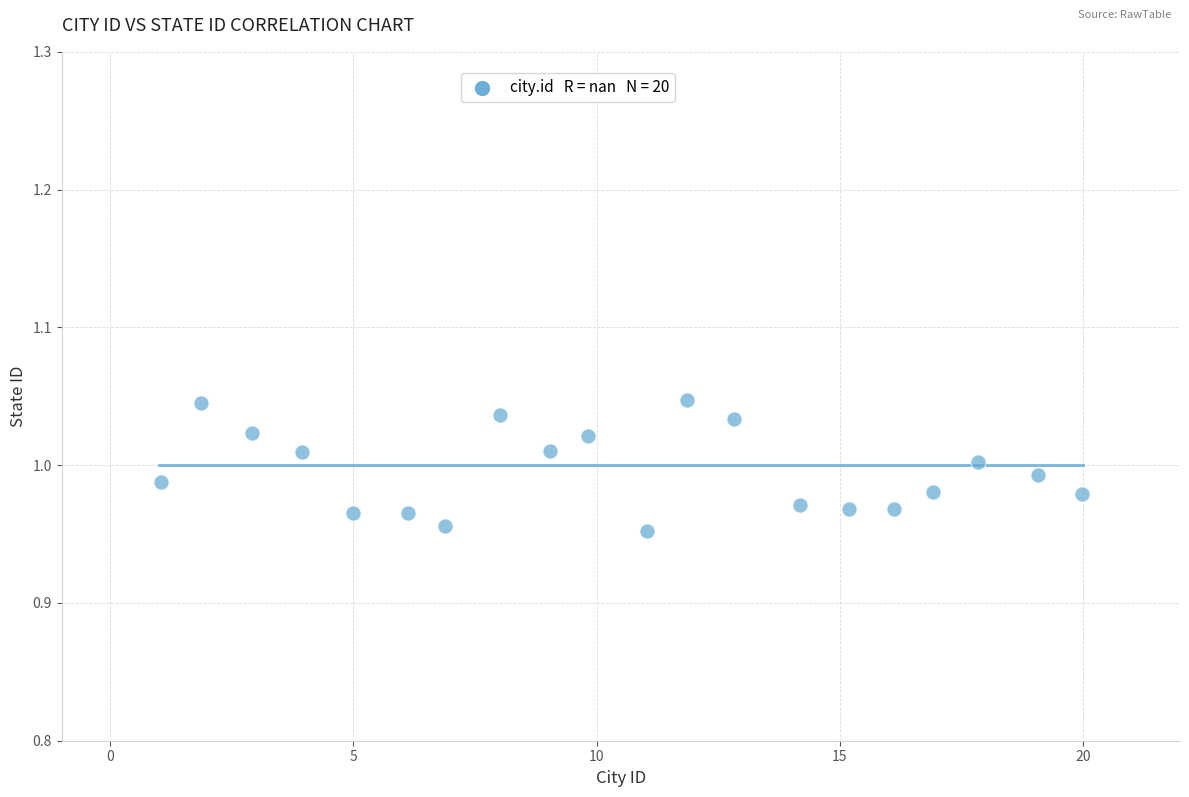

What is the range of X values (max minus min)?

18.9